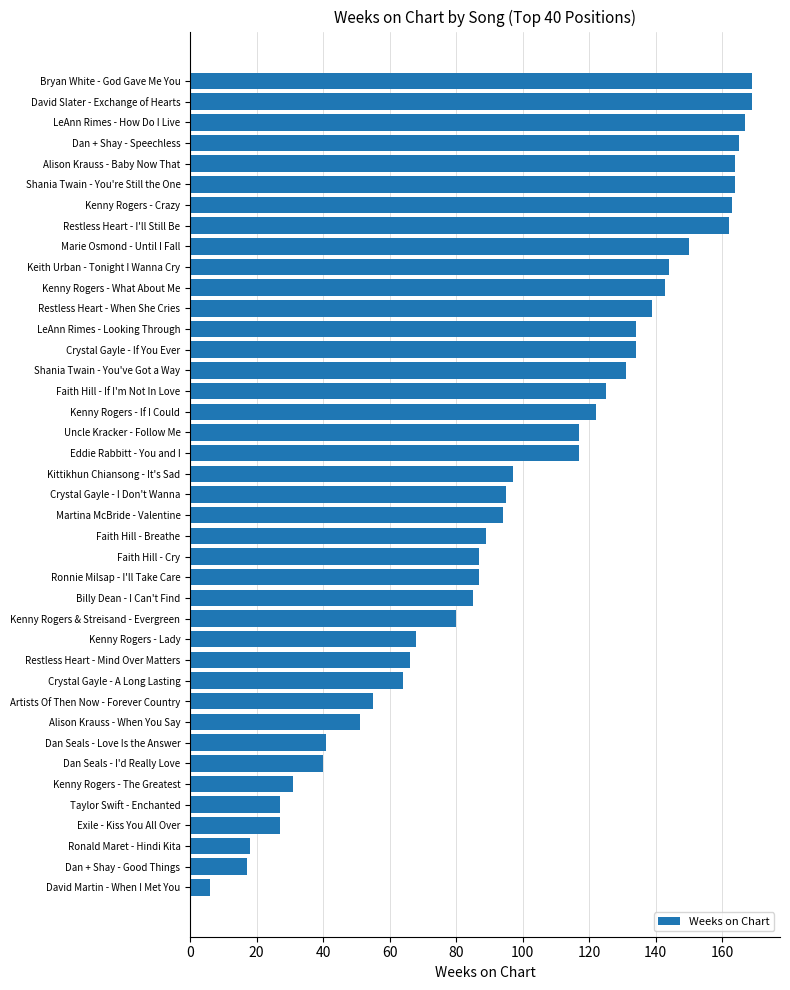

What is the sum of the values at Dan Seals - Love Is the Answer and Taylor Swift - Enchanted?

68